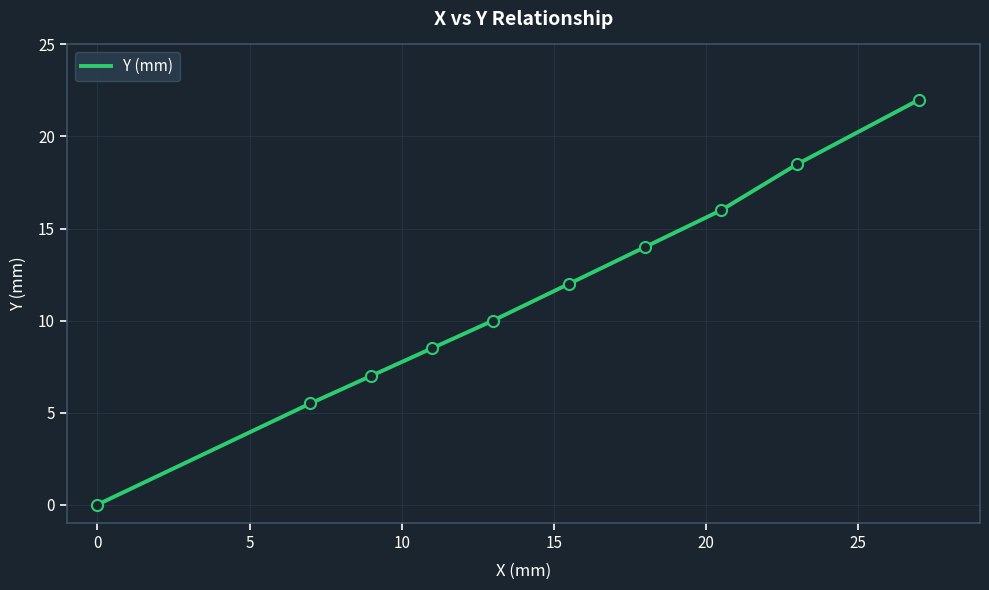

What is the difference between the maximum and minimum values?

22.0